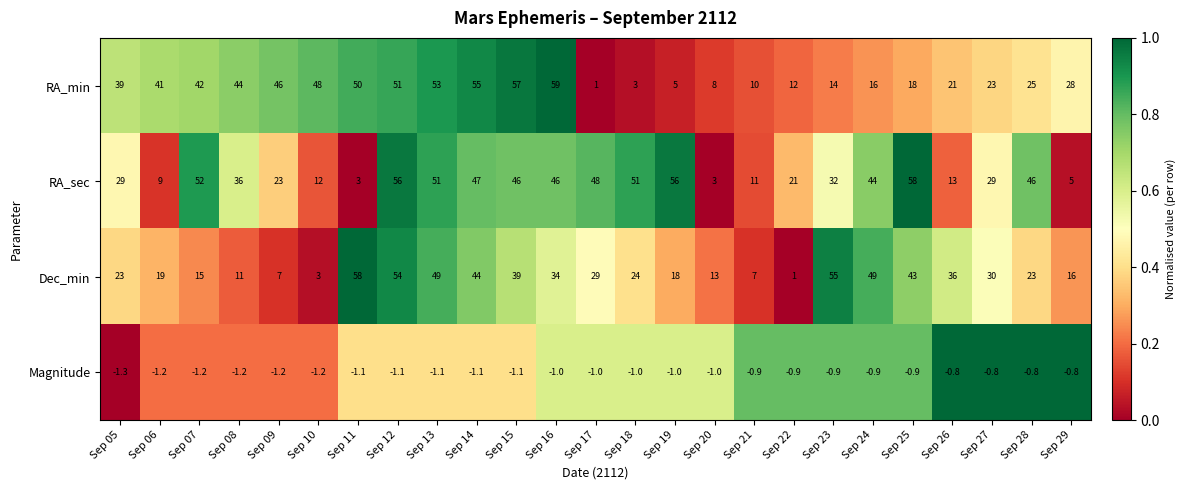

Which series changed the most between Sep 18 and Sep 19?

Dec_min